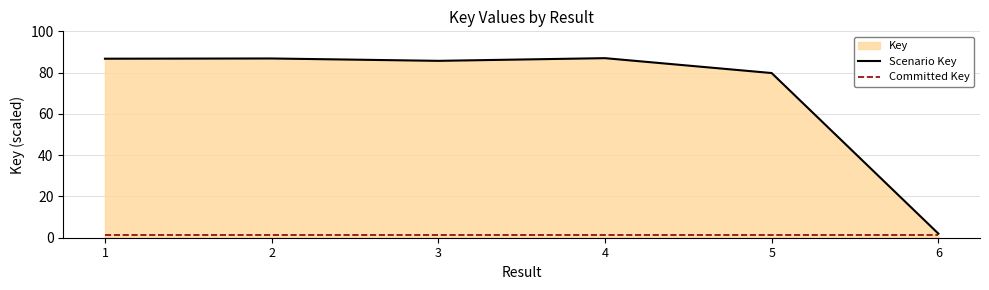

What is the approximate value of Scenario Key at 2?

86.8